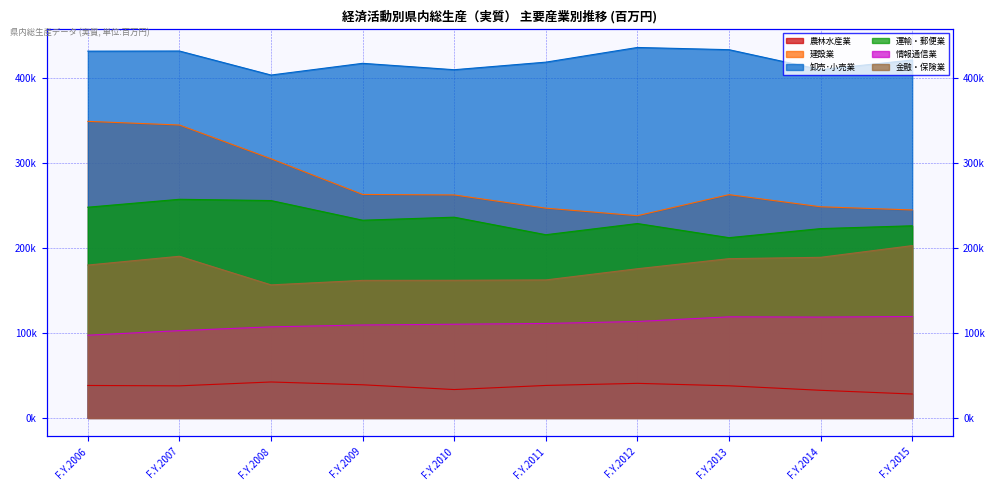

Between F.Y.2011 and F.Y.2007, which is larger?

F.Y.2011